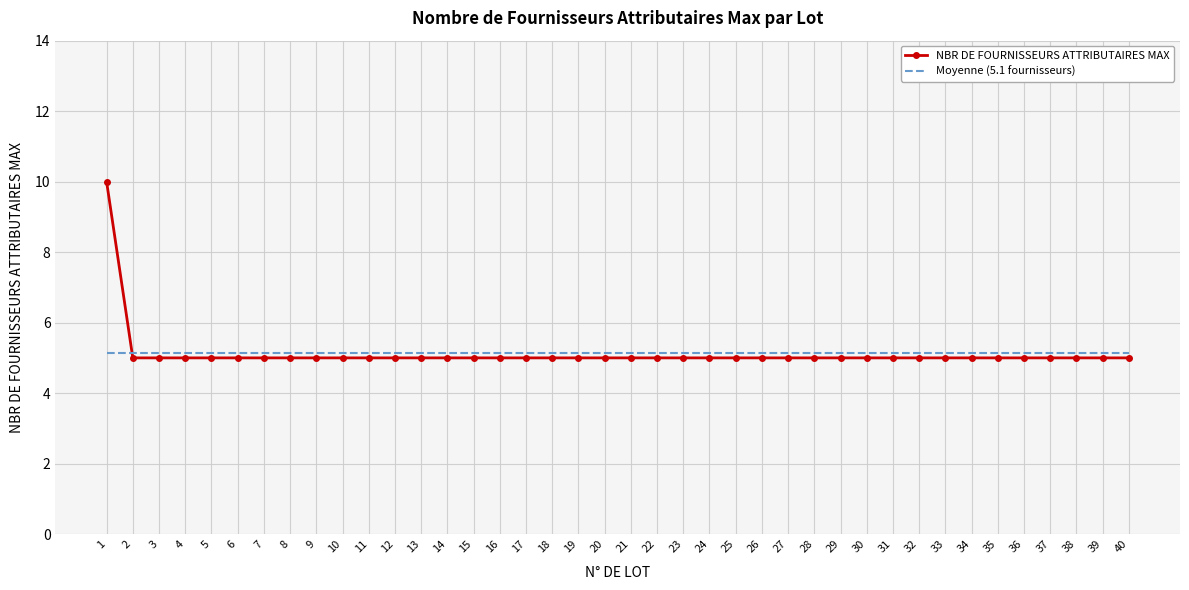

What is the average value of the Moyenne (5.1 fournisseurs) series?

5.1